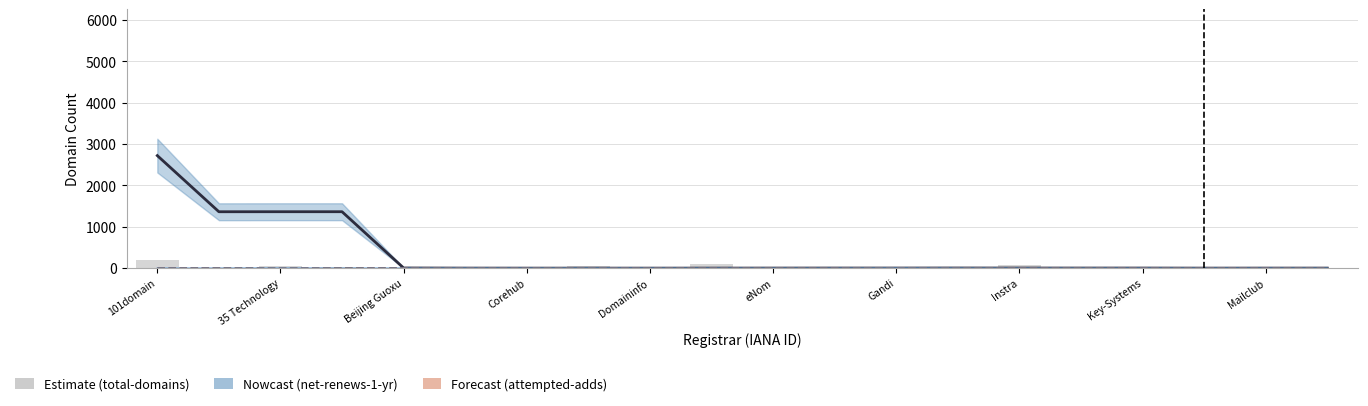

The value of total-domains at Mailclub is 111.0. True or false?

True